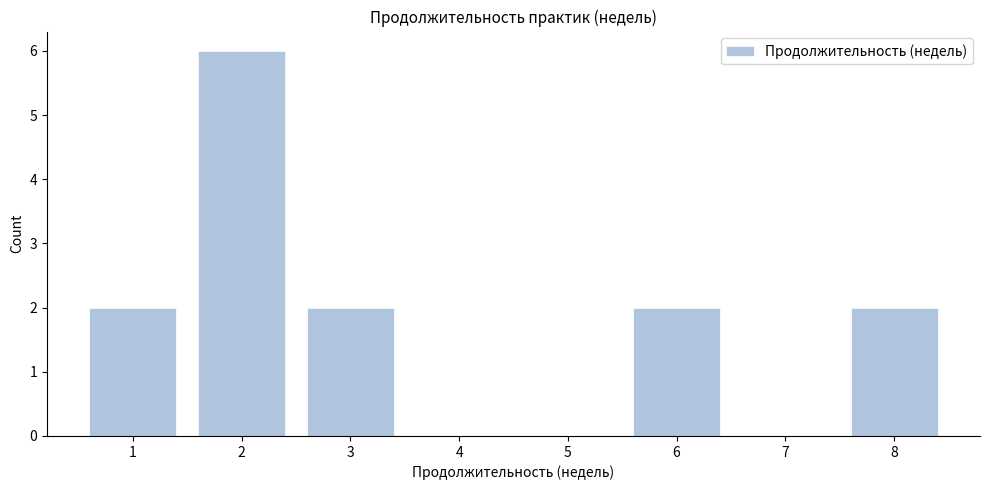

Reading right to left, list all the values displayed in this chart.

8=2	7=0	6=2	5=0	4=0	3=2	2=6	1=2